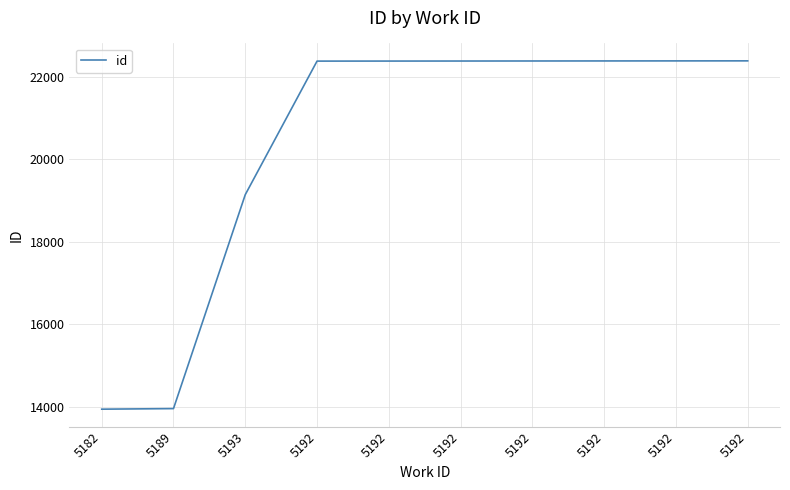

Reading right to left, list all the values displayed in this chart.

5192=22382	5192=22381	5192=22380	5192=22379	5192=22378	5192=22377	5192=22376	5193=19139	5189=13953	5182=13939